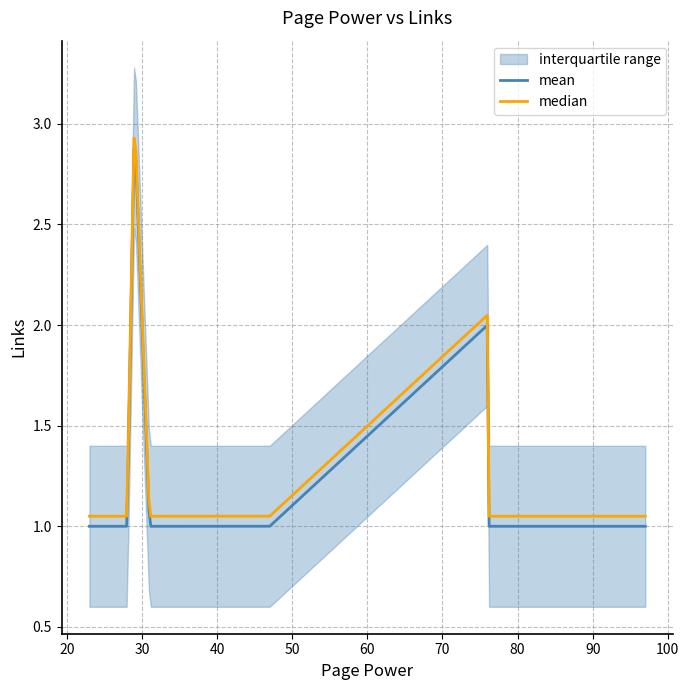

What is the label of the 9th point from the right?

23